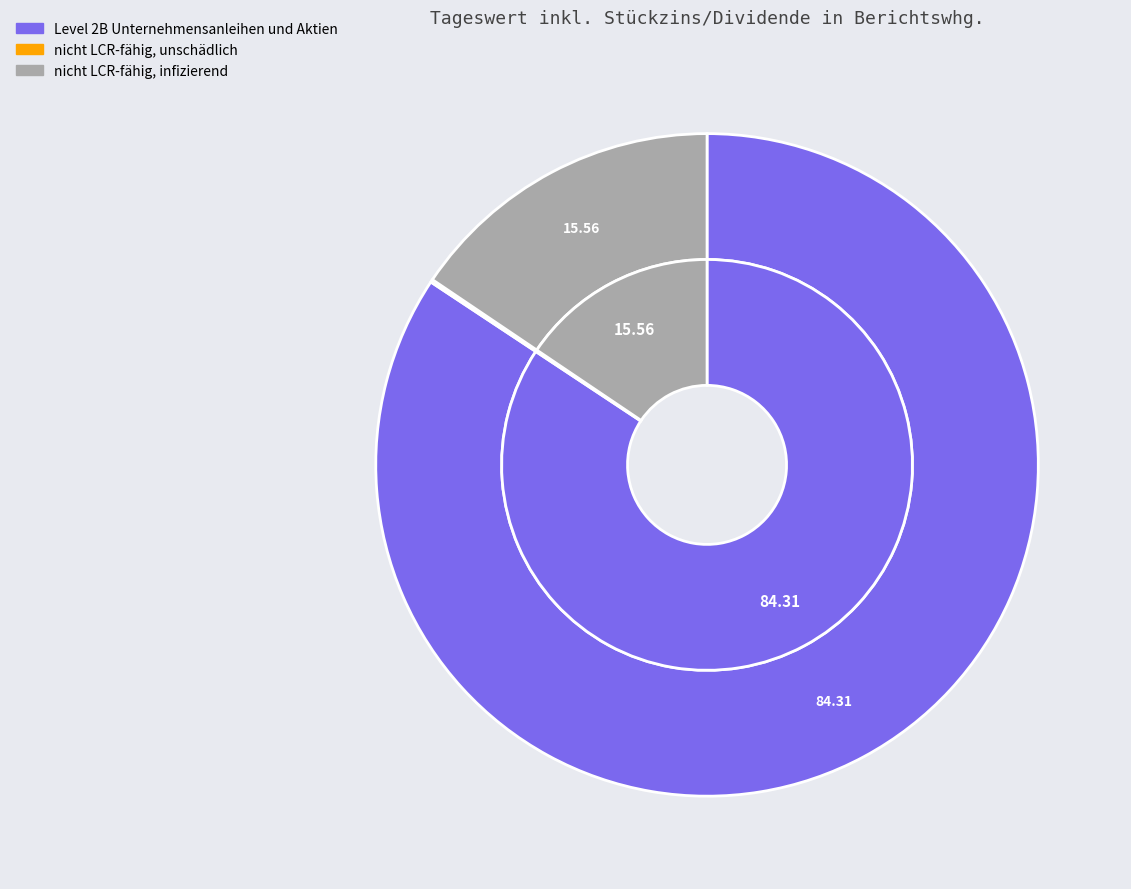

How many slices are in this pie chart?

3